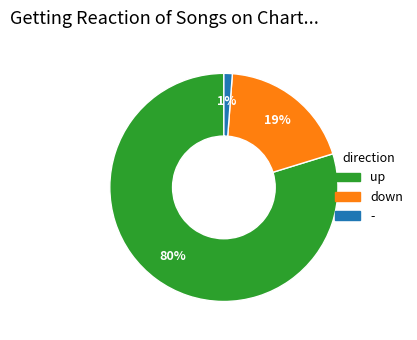

True or false: down accounts for 19% of the total.

True